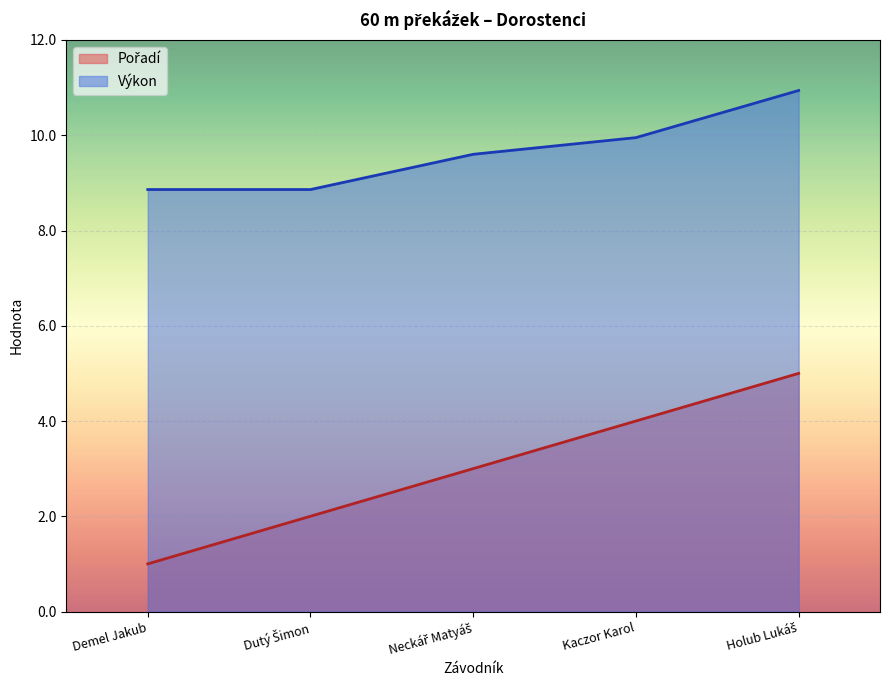

The Výkon series shows 5.9 at Kaczor Karol. True or false?

False